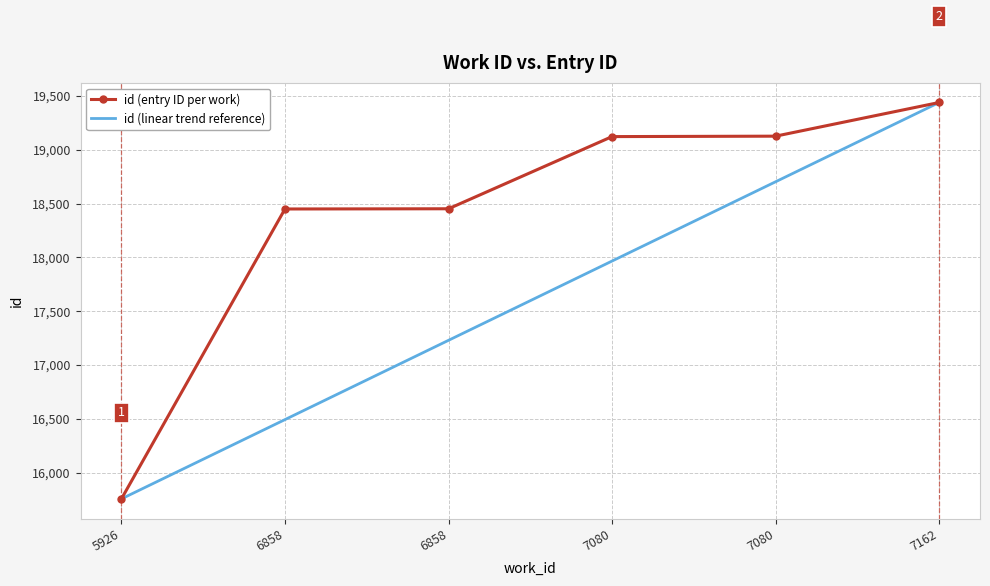

What are all the series names shown in the legend?

id (entry ID per work), id (linear trend reference)